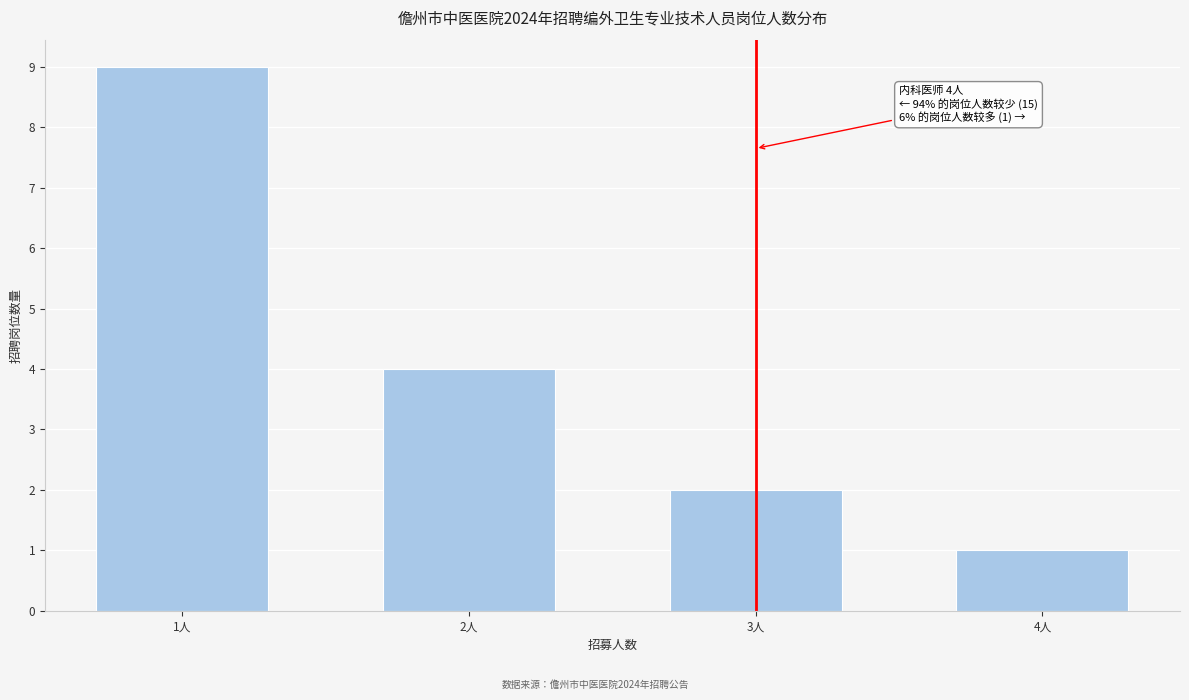

Reading left to right, what are all the values shown in this chart?

1人=9	2人=4	3人=2	4人=1